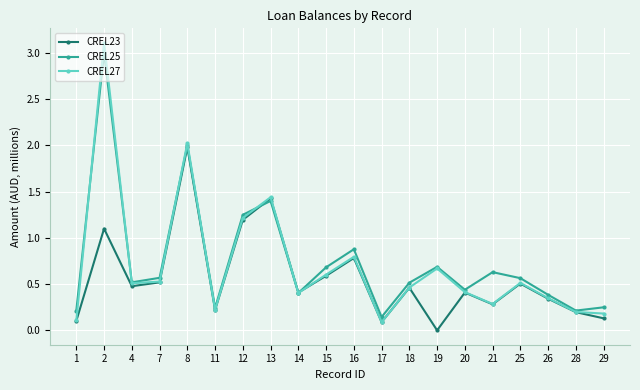

Which category has the highest value across all series?

2